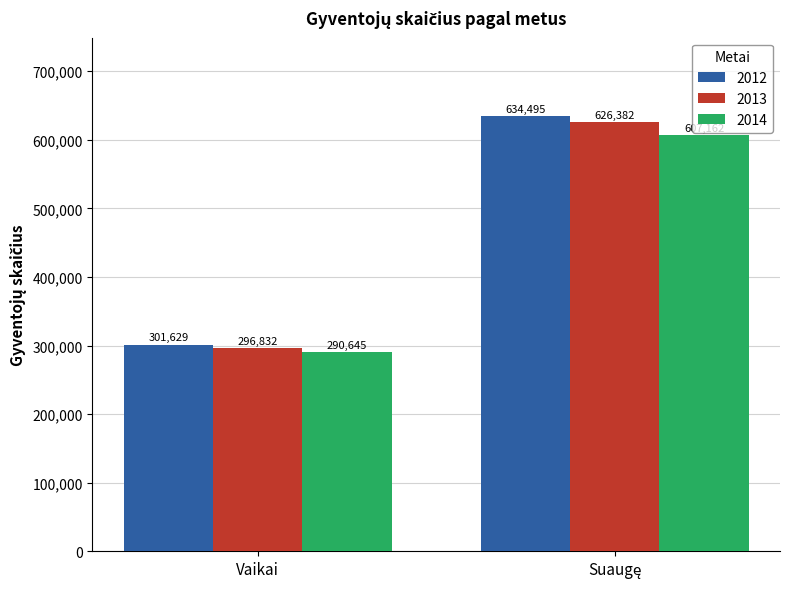

Reading left to right, extract all data points from this chart.

2012: 301629	634495
2013: 296832	626382
2014: 290645	607162